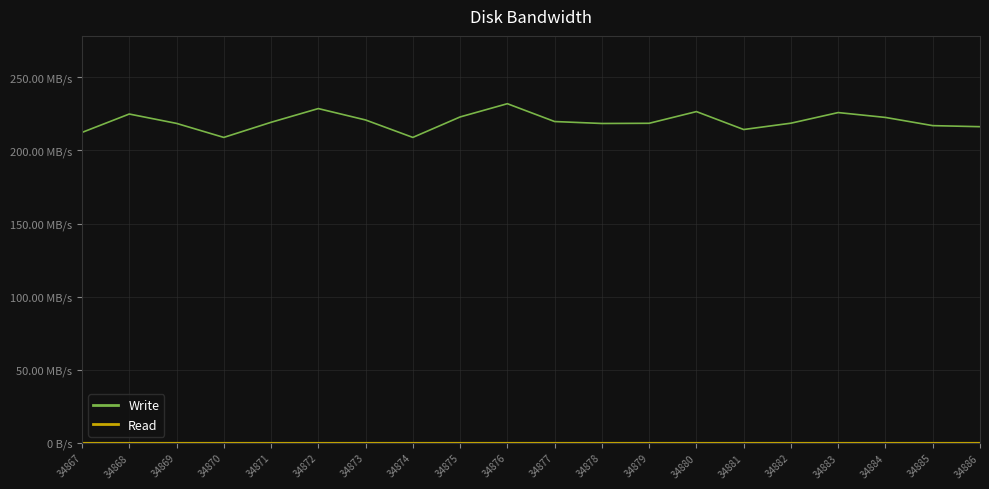

True or false: Read has a value of 0.0 at 34874.

True